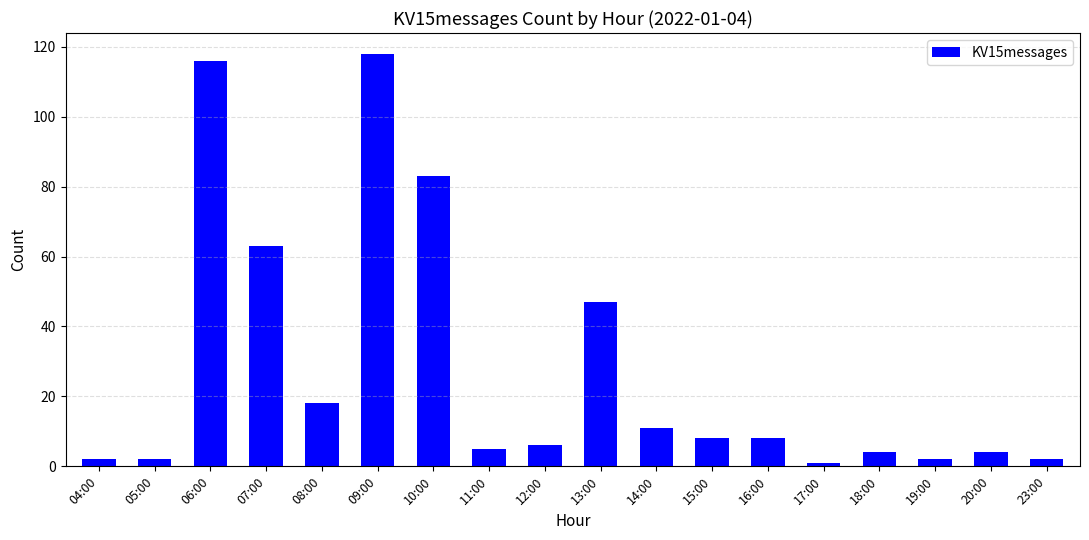

Is it true that the value at 06:00 is 39?

False